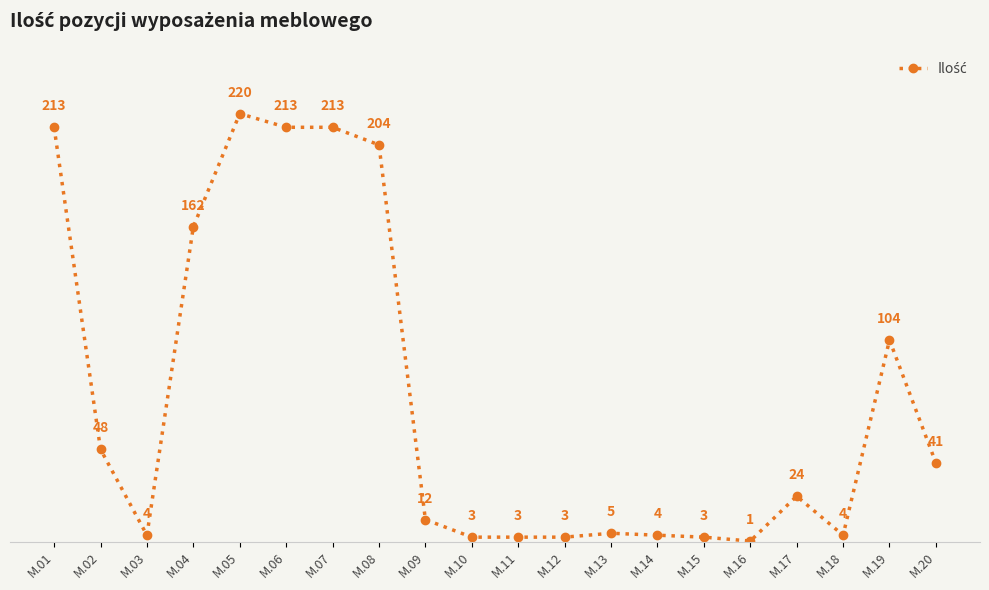

What value does the data have at M.09, to the nearest 10?

10